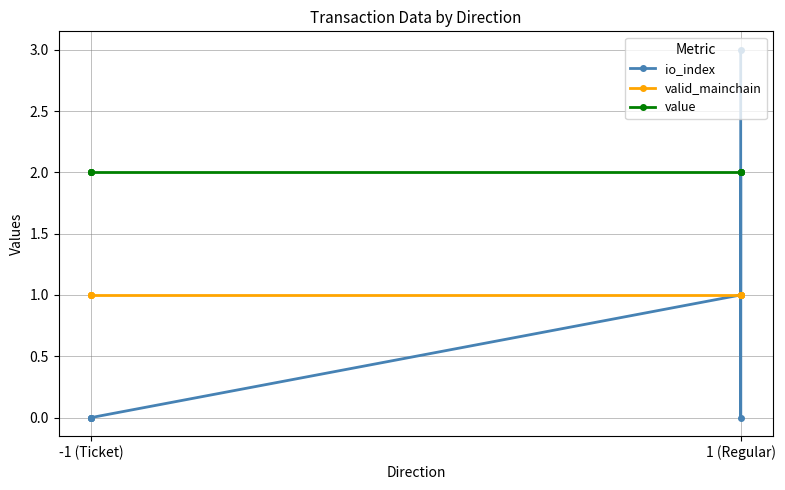

At which category does the chart reach its minimum across all series?

-1 (Ticket)